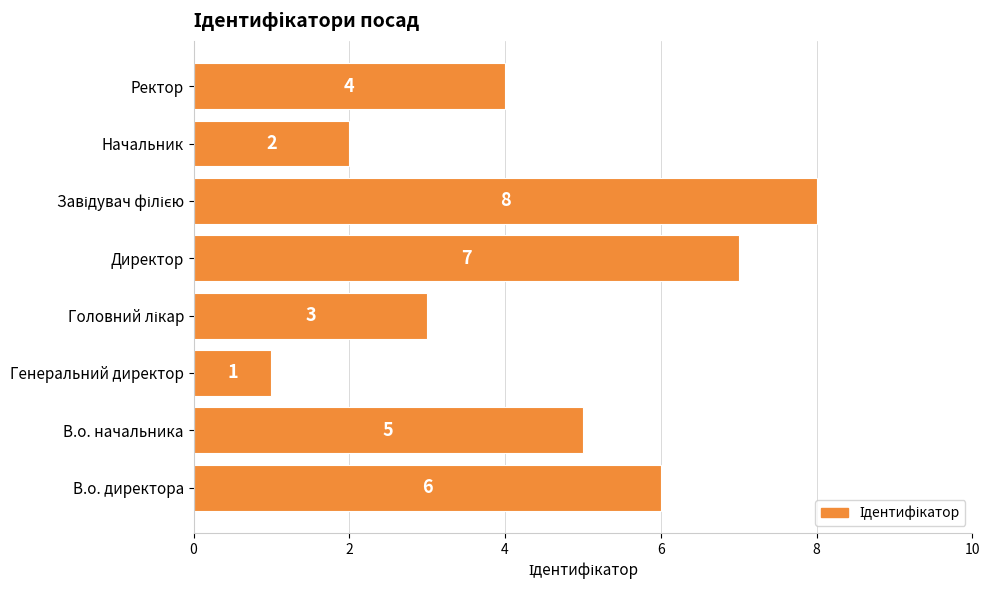

Between В.о. директора and Начальник, which is larger?

В.о. директора